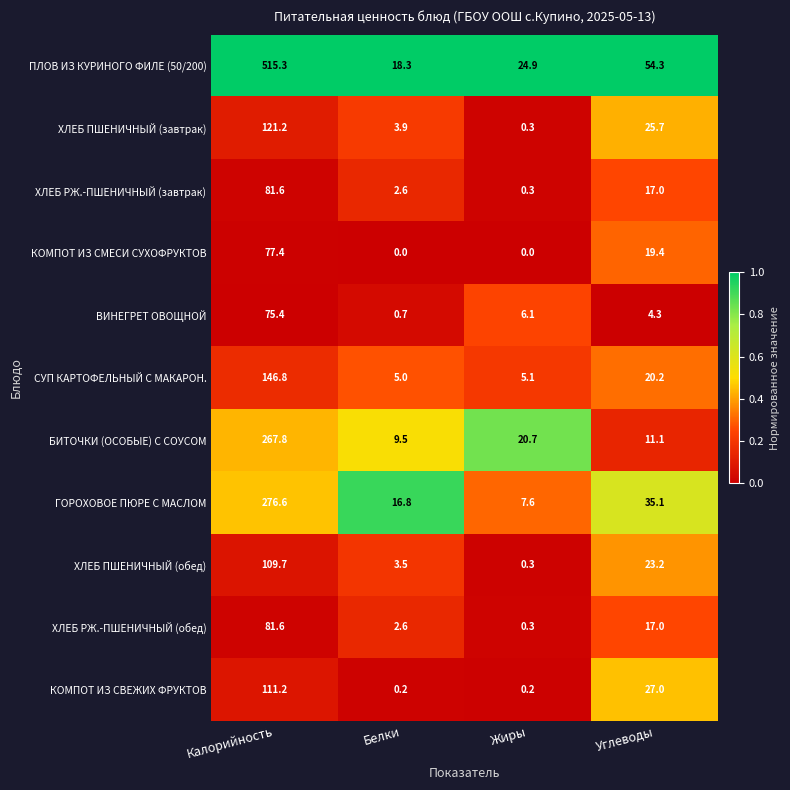

Is it true that КОМПОТ ИЗ СВЕЖИХ ФРУКТОВ equals 27.0 at Углеводы?

True